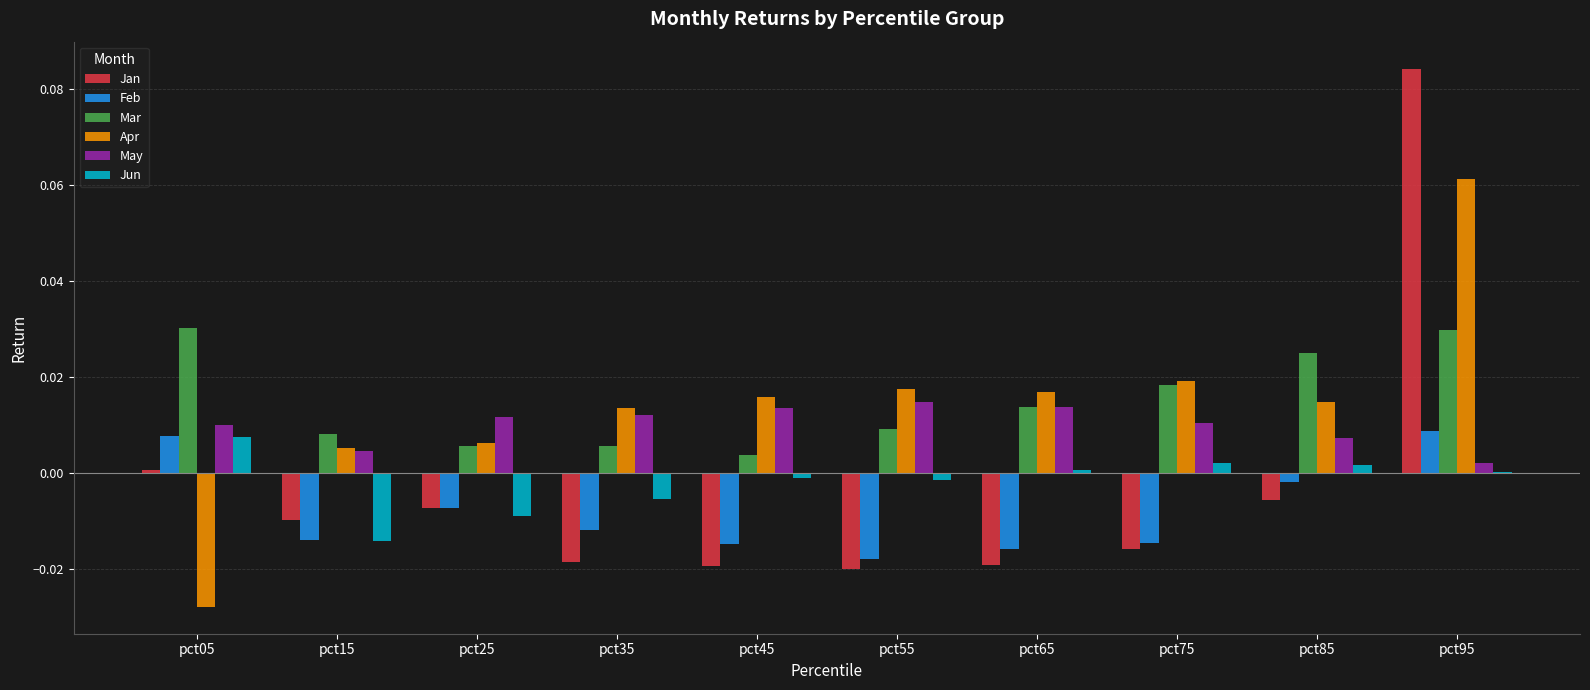

How many groups of bars are there?

10